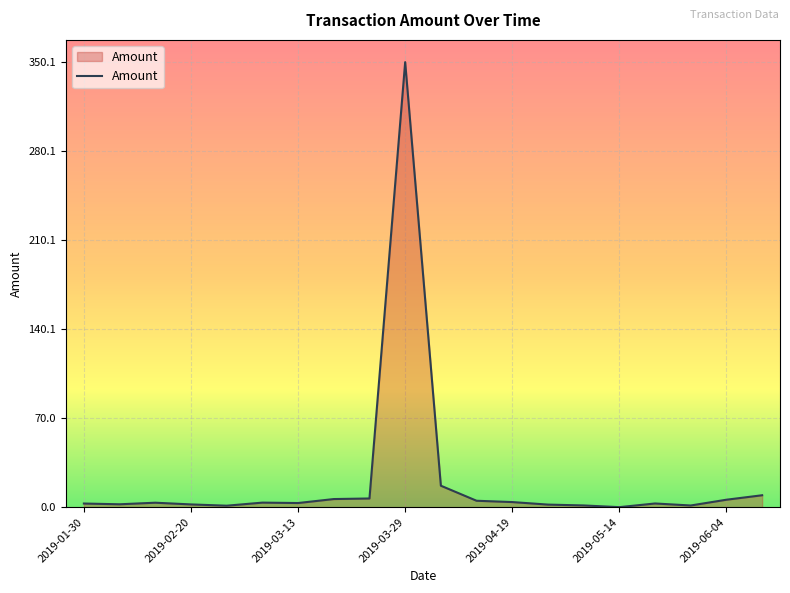

Rank the categories by value from lowest to highest.

2019-05-14, 2019-02-27, 2019-05-28, 2019-05-03, 2019-04-26, 2019-02-20, 2019-02-06, 2019-01-30, 2019-05-21, 2019-03-13, 2019-02-13, 2019-03-06, 2019-04-19, 2019-04-12, 2019-06-04, 2019-03-20, 2019-03-27, 2019-06-11, 2019-04-05, 2019-03-29